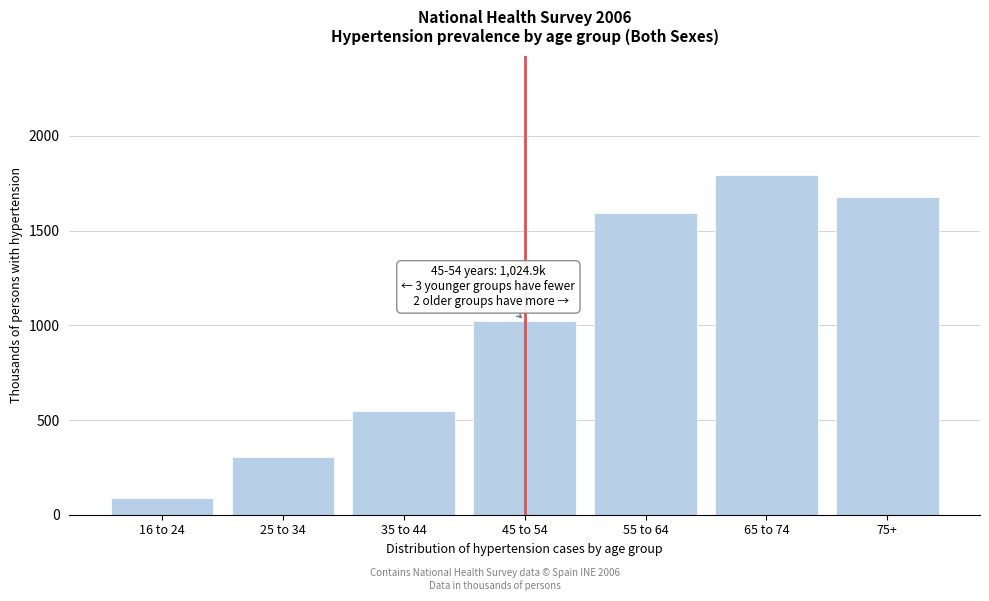

Reading left to right, list all the values displayed in this chart.

16 to 24=87.8	25 to 34=303.1	35 to 44=545.8	45 to 54=1024.9	55 to 64=1592.0	65 to 74=1795.4	75+=1679.1